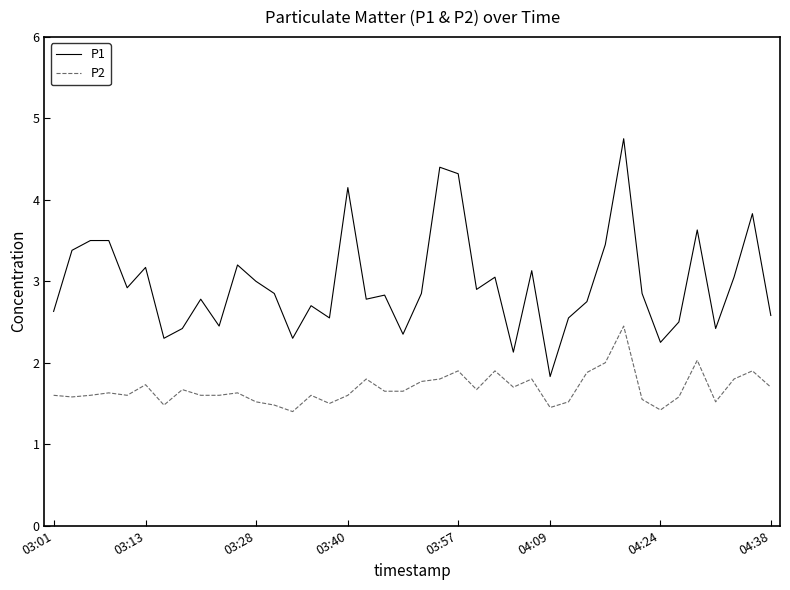

What is the highest value of the P1 series?

4.8